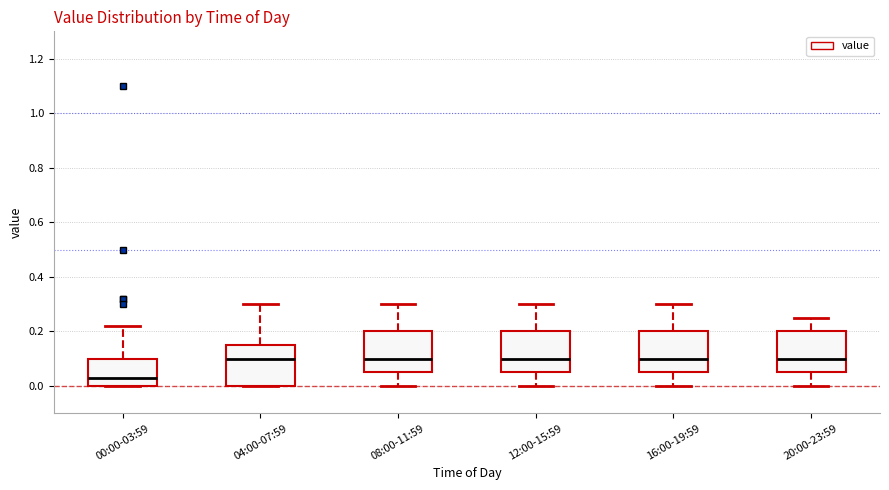

Where is the upper edge of the box for 04:00-07:59 on the y-axis? The values are not printed on the chart, so give them approximately, as read against the axis.

0.16